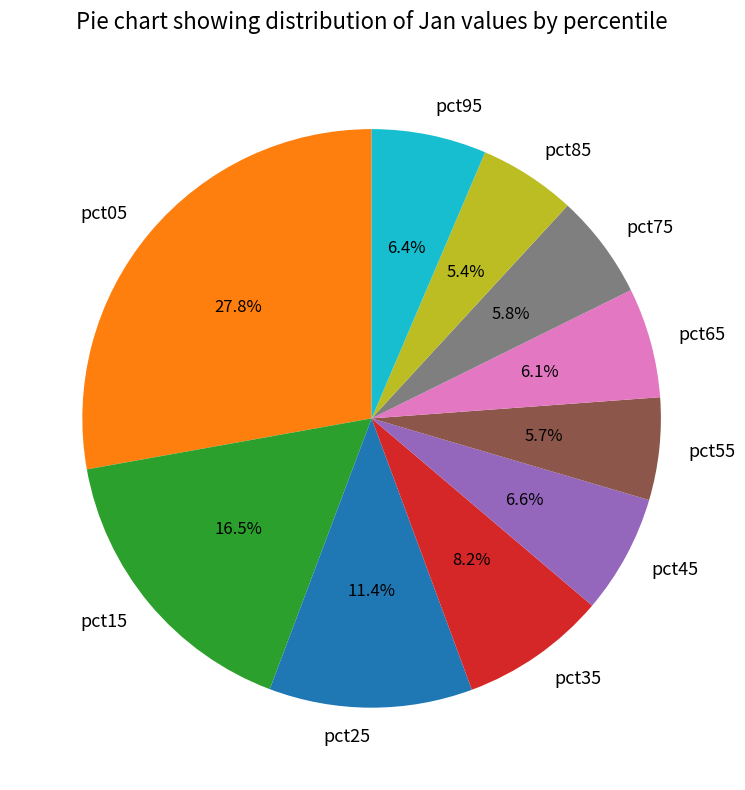

True or false: pct95 accounts for 6% of the total.

True